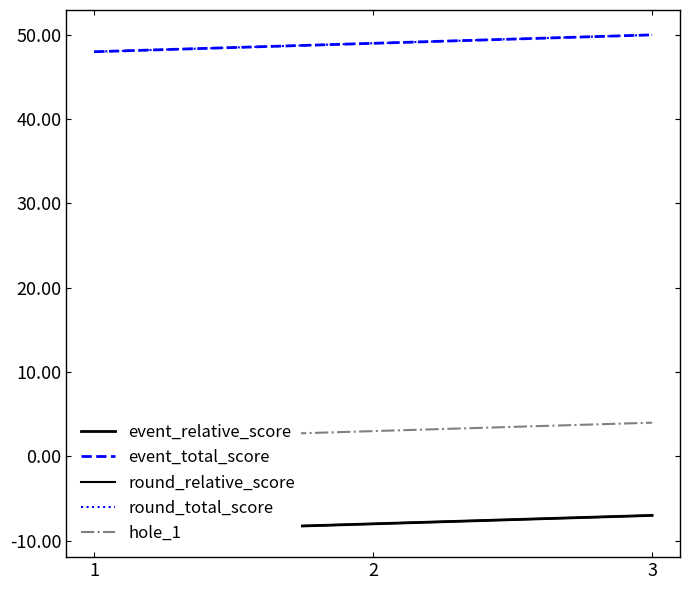

What is the value of the round_relative_score point at the 3rd from the left?

-7